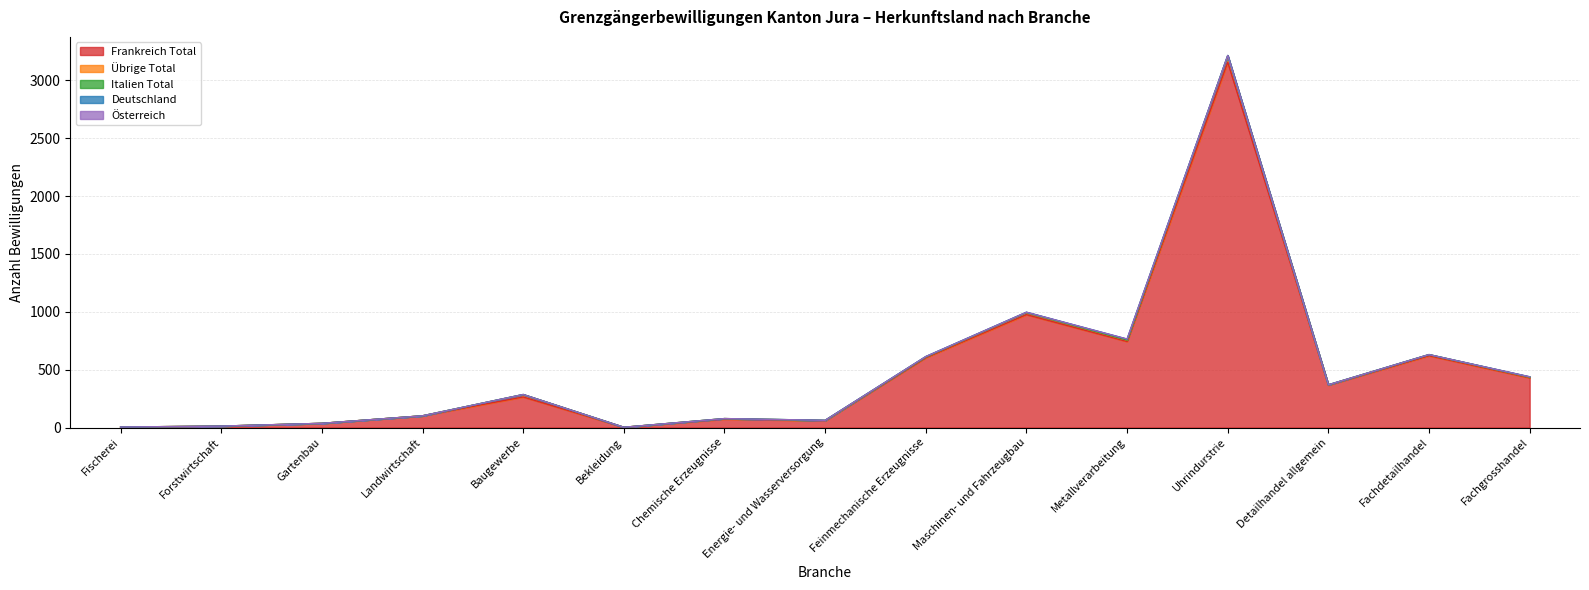

What position from the left is Chemische Erzeugnisse?

7